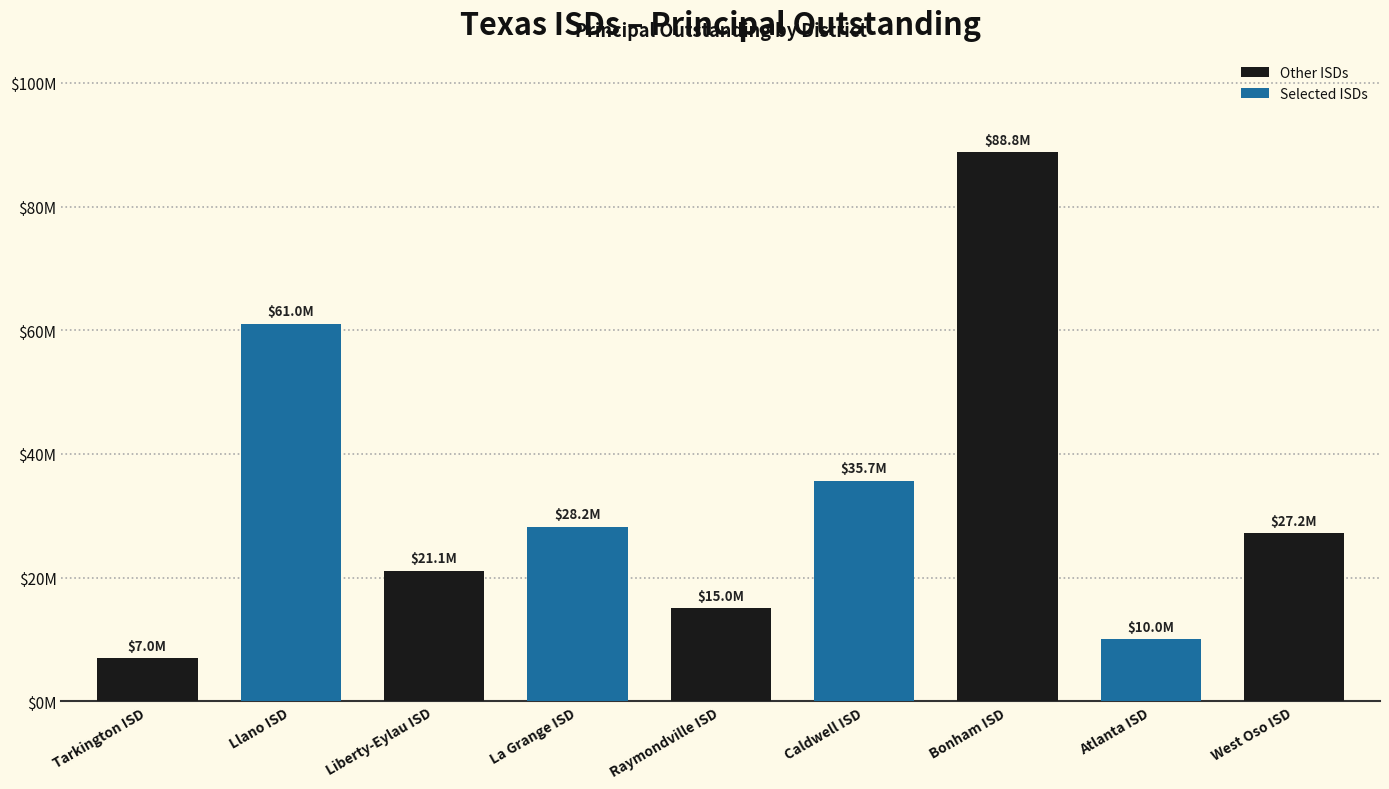

What is the ratio of the value at Liberty-Eylau ISD to the value at Raymondville ISD?

1.4